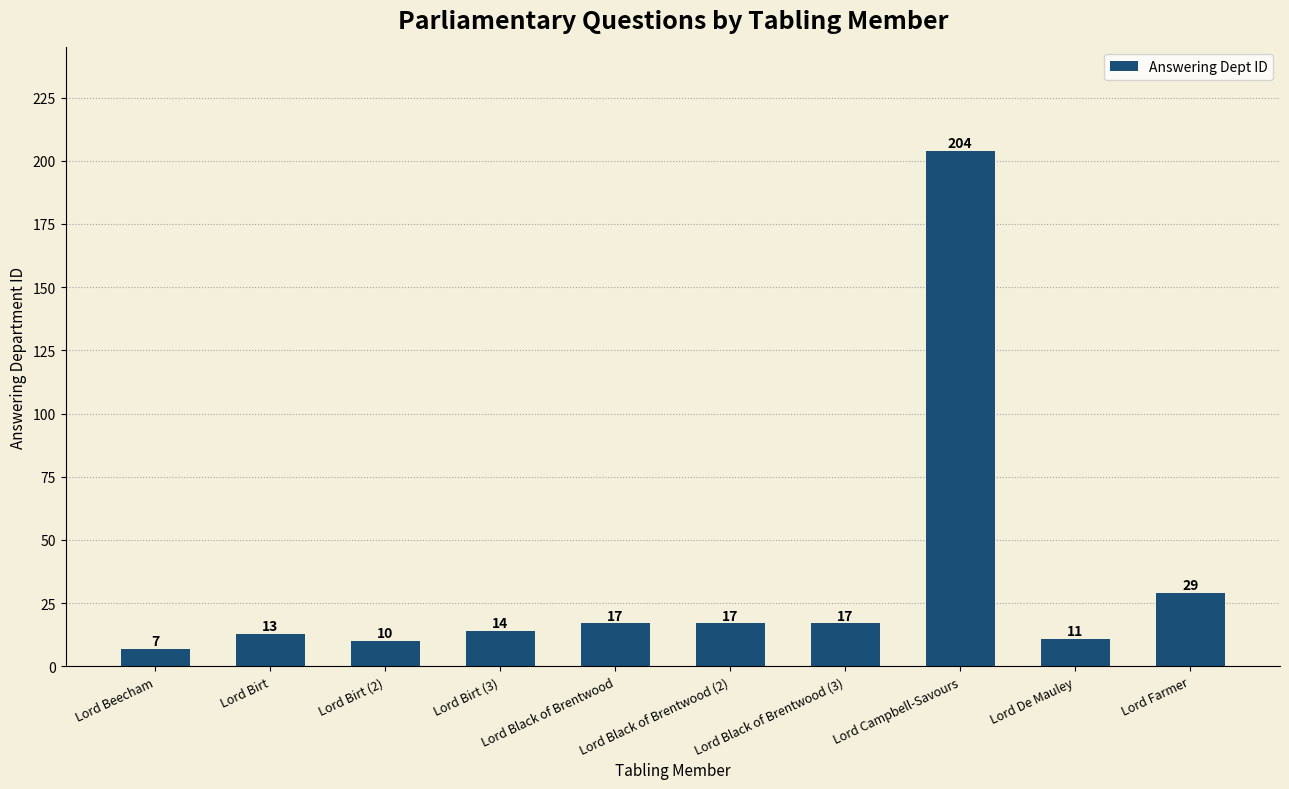

What value does the data have at Lord Beecham, to the nearest 10?

10